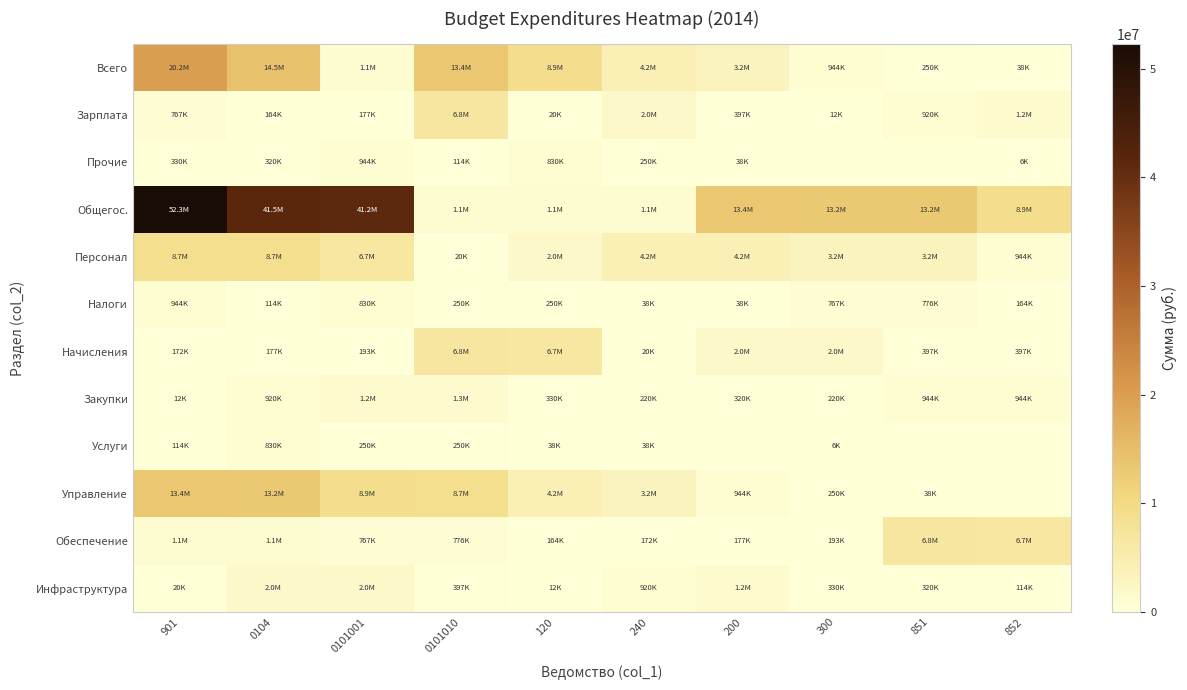

Reading right to left, list all the values displayed in this chart.

Всего: 852=38000	851=250000	300=944000	200=3224416	240=4168416	120=8895076	0101010=13351492	0101001=1108050	0104=14459542	901=20172820
Зарплата: 852=1244966	851=920150	300=12000	200=397300	240=2029816	120=20000	0101010=6845260	0101001=177364	0104=164150	901=766536
Прочие: 852=5670	851=0	300=0	200=38000	240=250000	120=830000	0101010=114000	0101001=944000	0104=320000	901=330000
Общегос.: 852=8895076	851=13181977	300=13181977	200=13351492	240=1141229	120=1141229	0101010=1108050	0101001=41164156	0104=41458327	901=52259636
Персонал: 852=944000	851=3224416	300=3224416	200=4168416	240=4168416	120=1990500	0101010=20000	0101001=6715061	0104=8725561	901=8725561
Налоги: 852=164150	851=776112	300=766536	200=38000	240=38000	120=250000	0101010=250000	0101001=830000	0104=114000	901=944000
Начисления: 852=397300	851=397300	300=1990500	200=2029816	240=20000	120=6715061	0101010=6845260	0101001=192763	0104=177364	901=172354
Закупки: 852=944000	851=944000	300=220000	200=320000	240=220000	120=330000	0101010=1344966	0101001=1244966	0104=920150	901=12000
Услуги: 852=0	851=0	300=5670	200=0	240=38000	120=38000	0101010=250000	0101001=250000	0104=830000	901=114000
Управление: 852=0	851=38000	300=250000	200=944000	240=3224416	120=4168416	0101010=8725561	0101001=8895076	0104=13181977	901=13351492
Обеспечение: 852=6715061	851=6845260	300=192763	200=177364	240=172354	120=164150	0101010=776112	0101001=766536	0104=1141229	901=1108050
Инфраструктура: 852=114000	851=320000	300=330000	200=1244966	240=920150	120=12000	0101010=397300	0101001=1990500	0104=2029816	901=20000